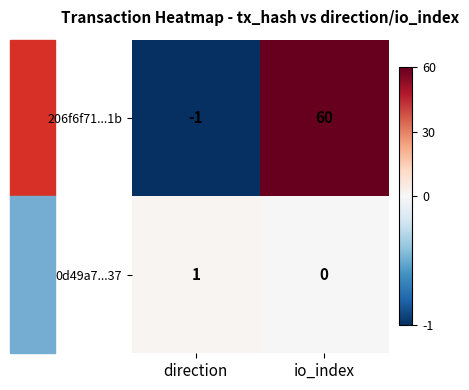

List the labels in order of 0d49a7...37 value, largest first.

direction, io_index